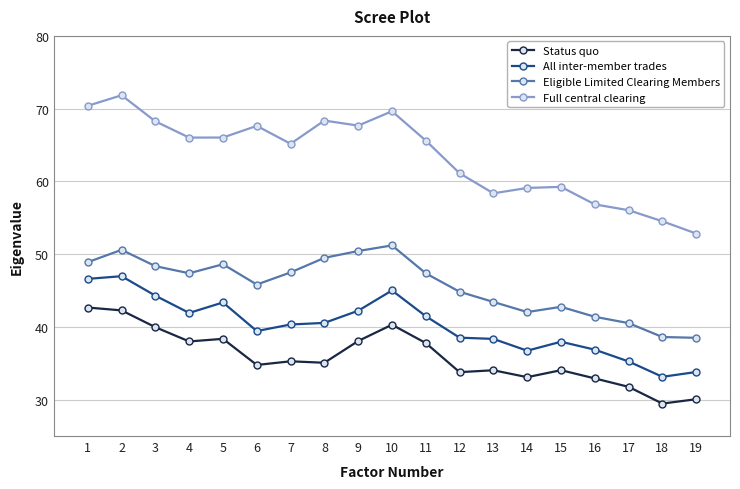

What is the value of the Full central clearing point at the 10th from the left?

69.6